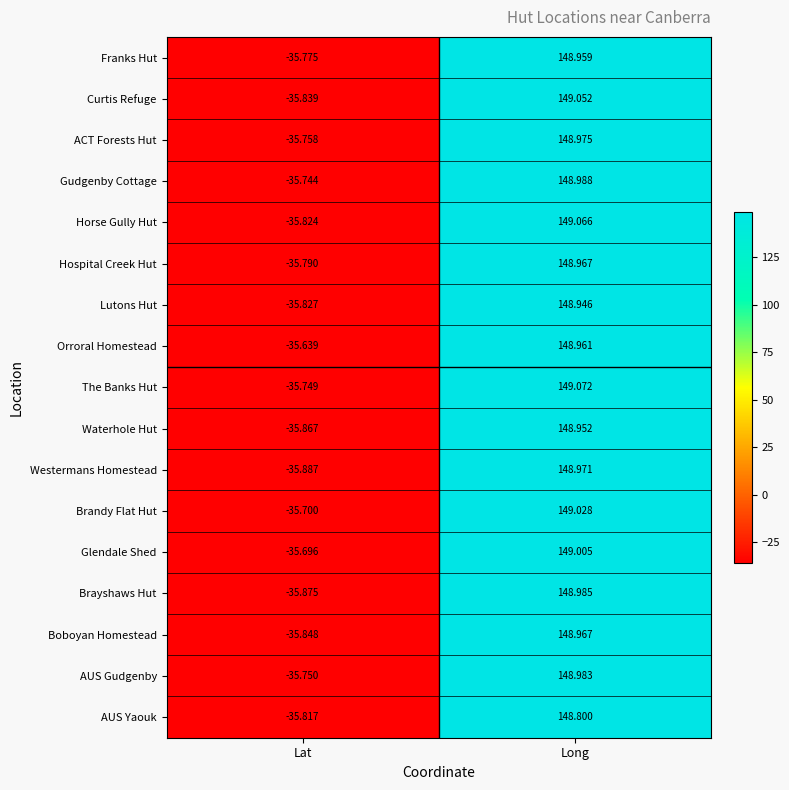

Where does the Hospital Creek Hut series first go above 148?

Long